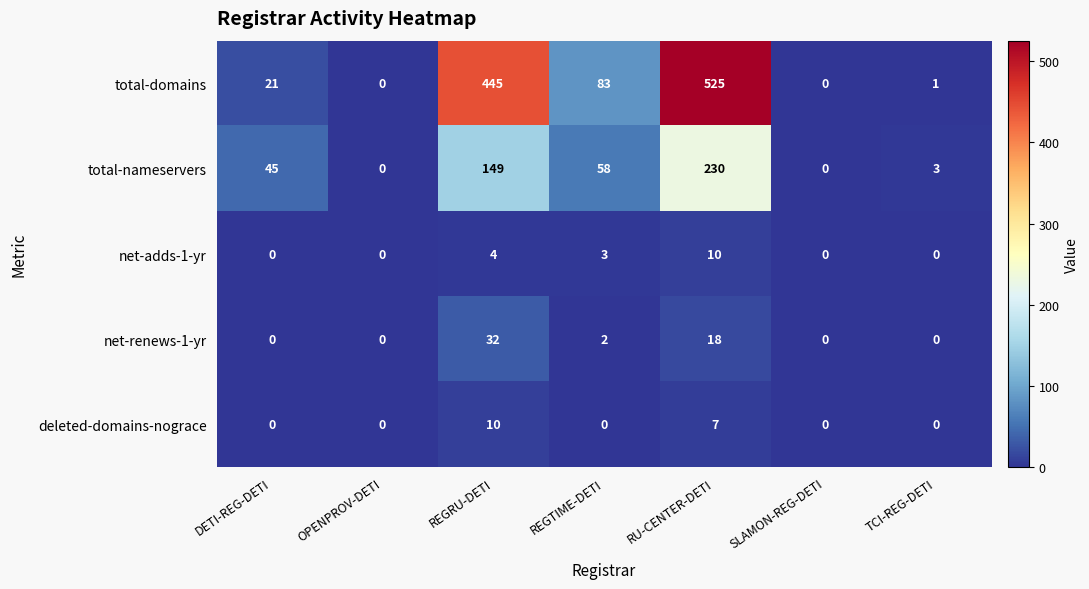

Where is net-renews-1-yr nearest to the value 16?

RU-CENTER-DETI